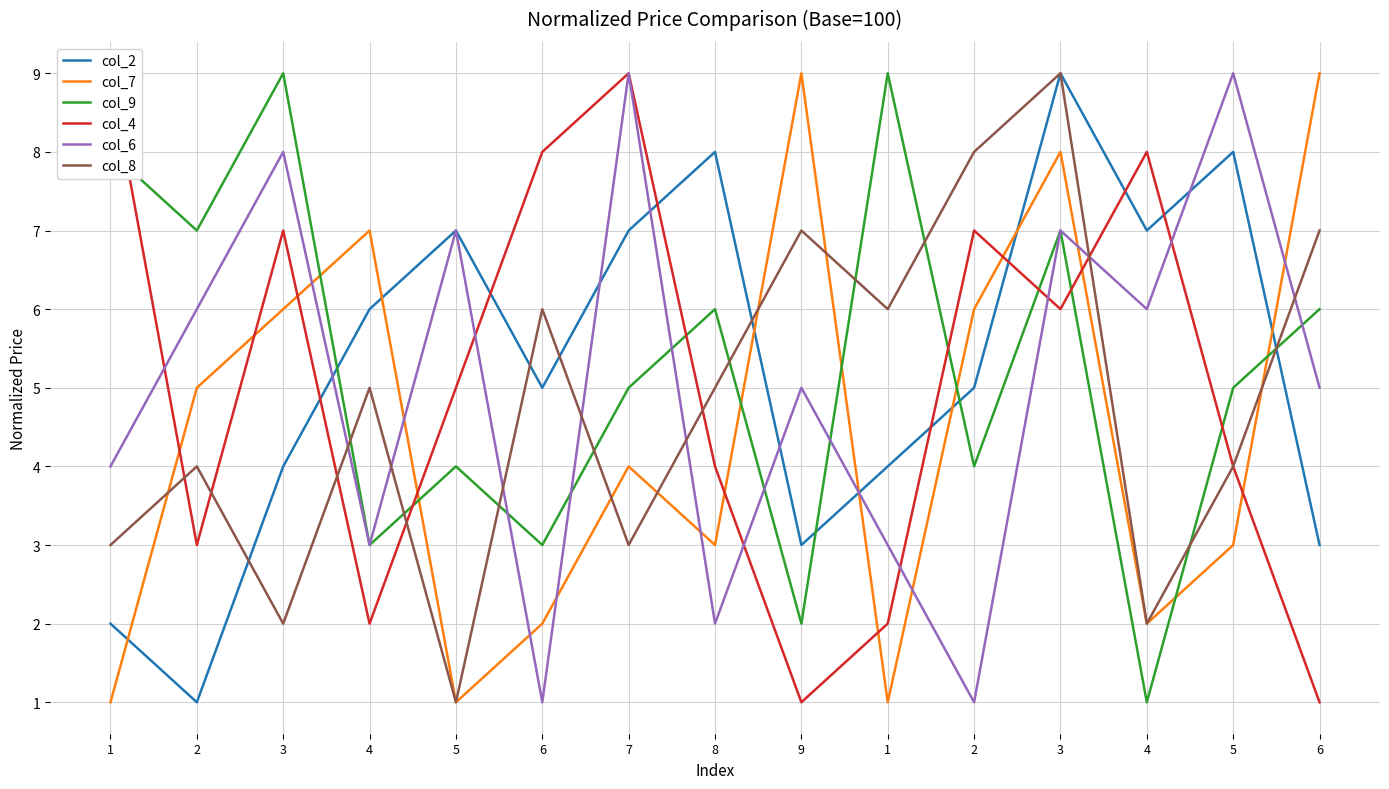

Where do col_4 and col_2 first cross each other?

3 and 4